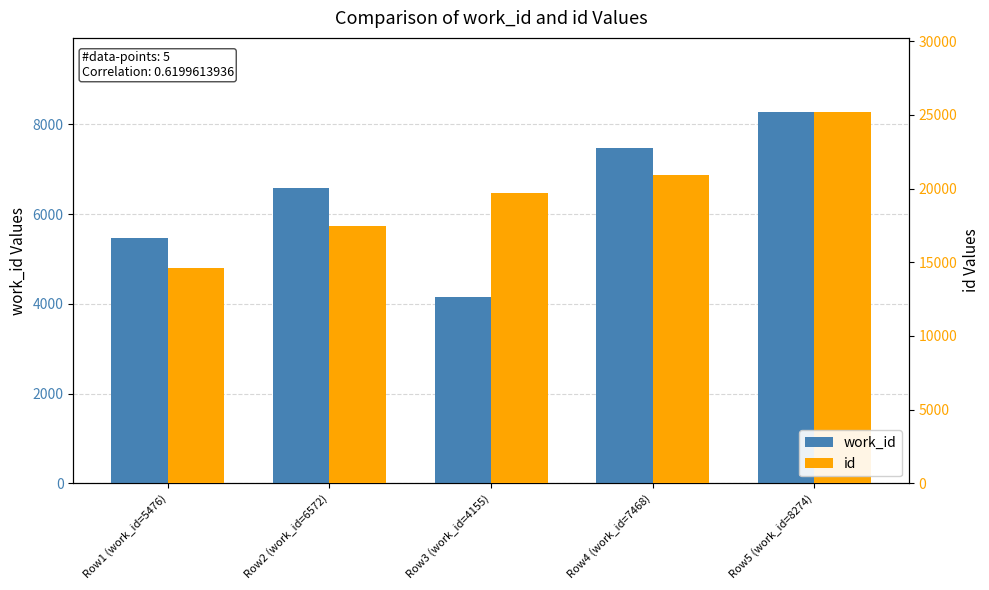

What is the difference between the maximum and minimum values in the work_id series?

4119